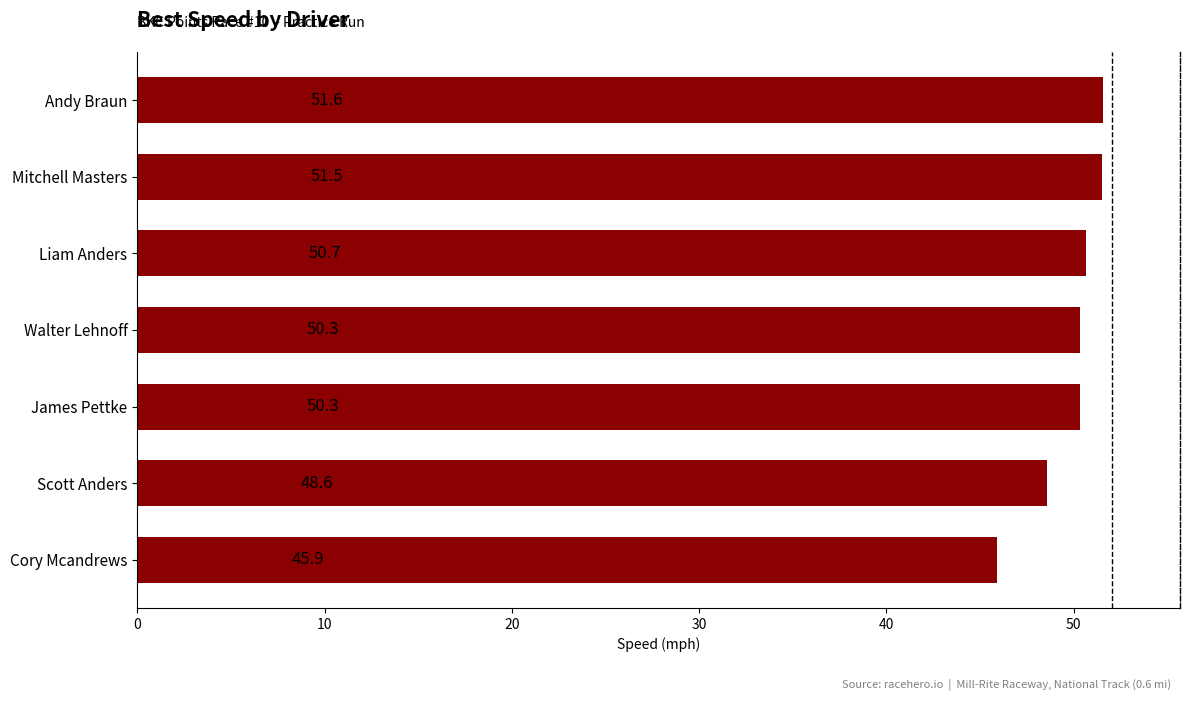

What is the difference between the maximum and minimum values?

5.6